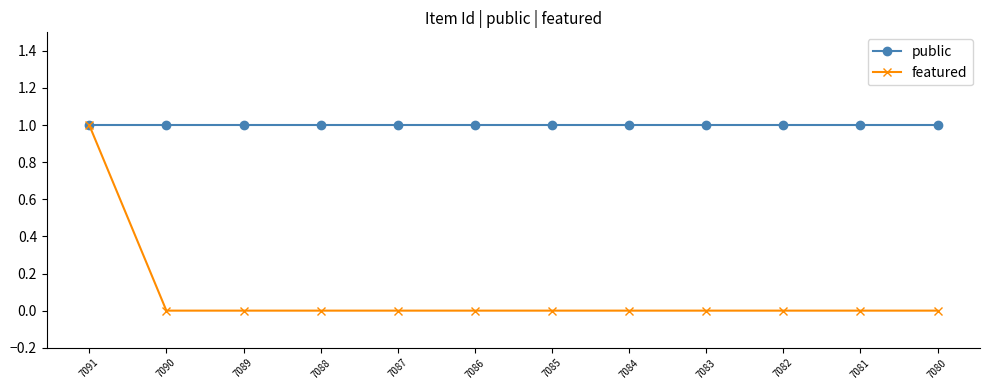

True or false: featured has a value of 0 at 7087.

True